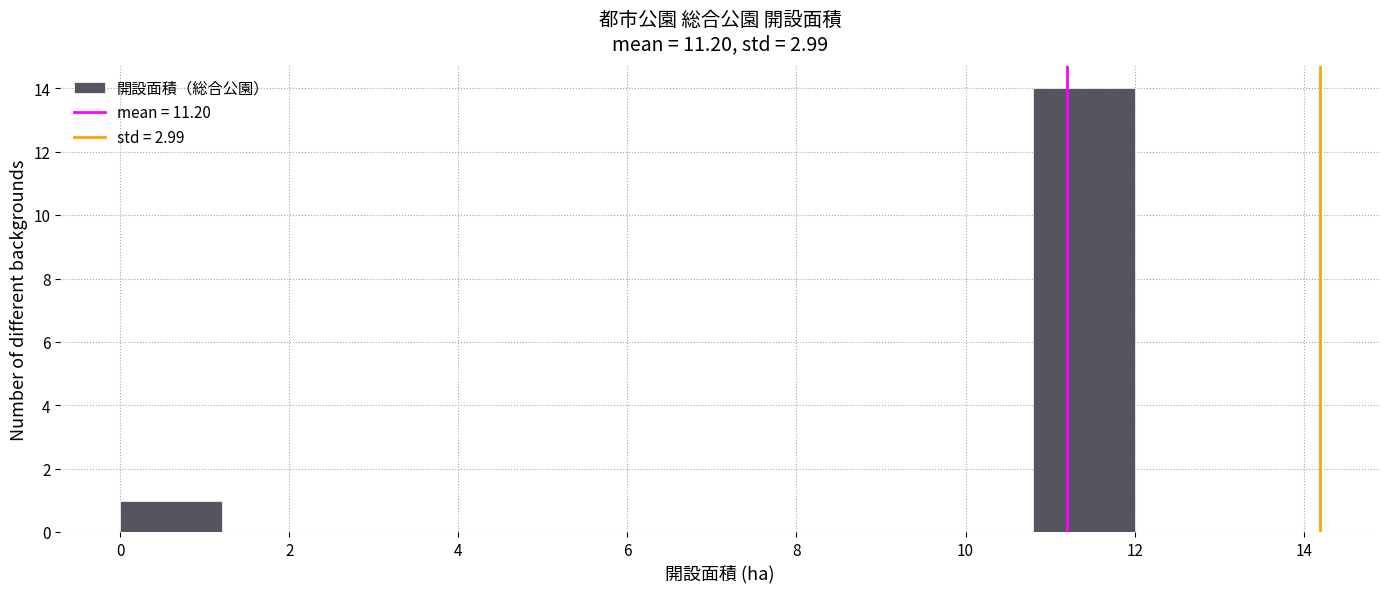

Reading left to right, transcribe this chart: for each bar, give the range it covers on the x-axis and its height. The values are not printed on the chart, so give them approximately, as read against the axis.

0.0 to 1.2: 1
1.2 to 2.4: 0
2.4 to 3.6: 0
3.6 to 4.8: 0
4.8 to 6.0: 0
6.0 to 7.2: 0
7.2 to 8.4: 0
8.4 to 9.6: 0
9.6 to 10.8: 0
10.8 to 12.0: 14